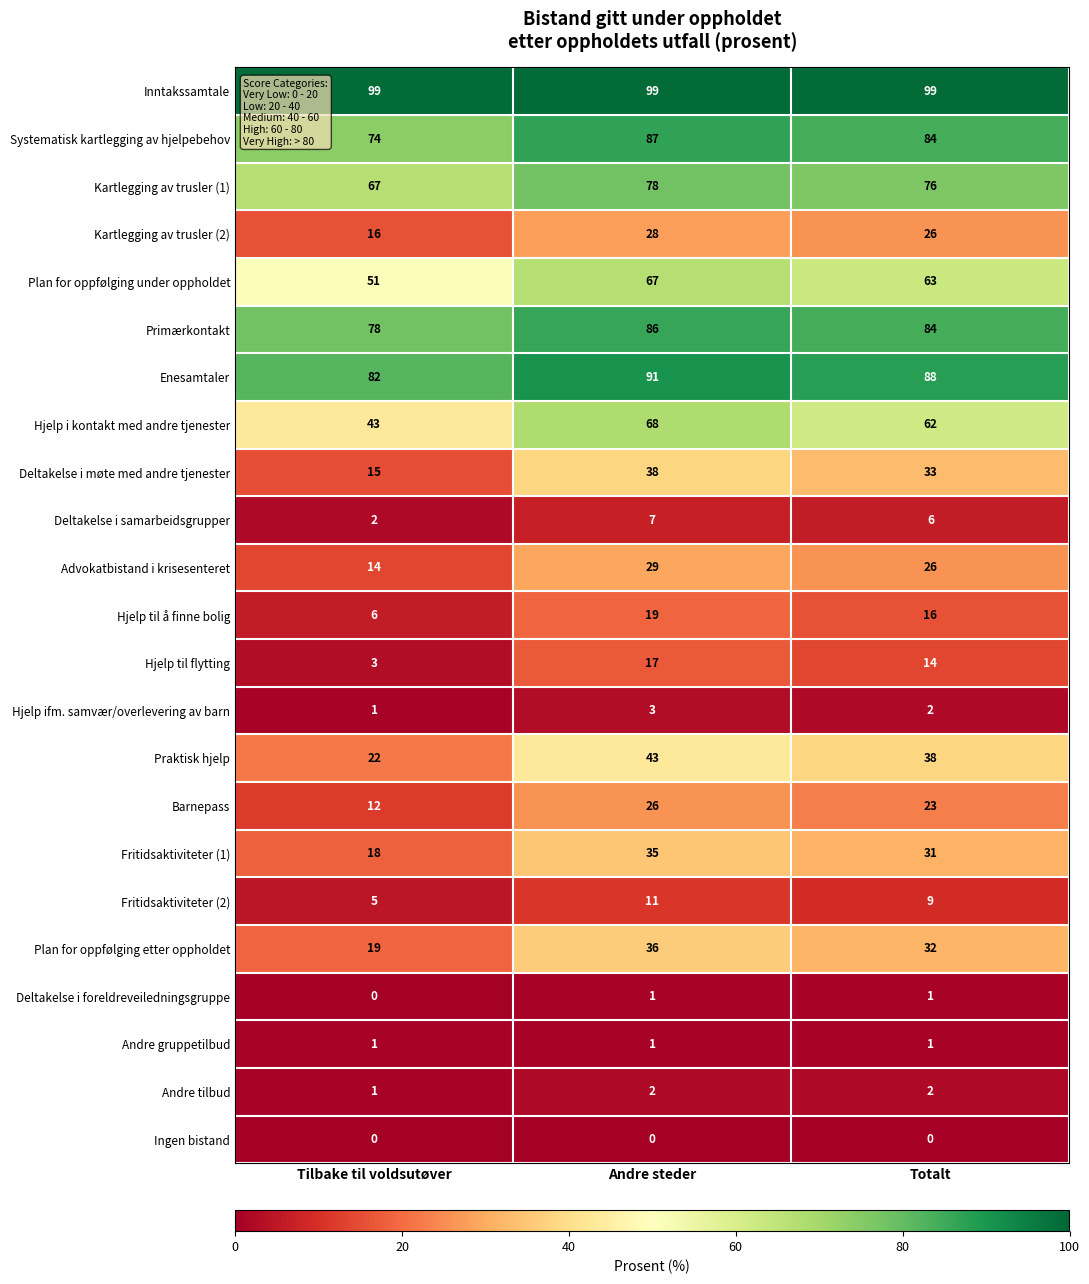

The value of Plan for oppfølging etter oppholdet at Andre steder is 21. True or false?

False